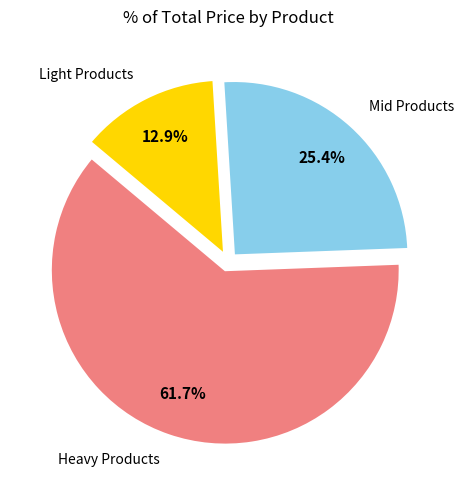

How many segments does this pie chart have?

3